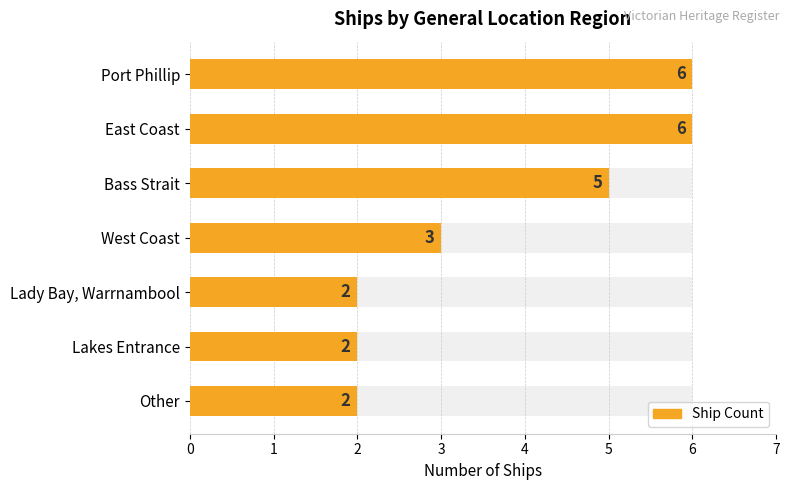

How many data points are above 3?

3